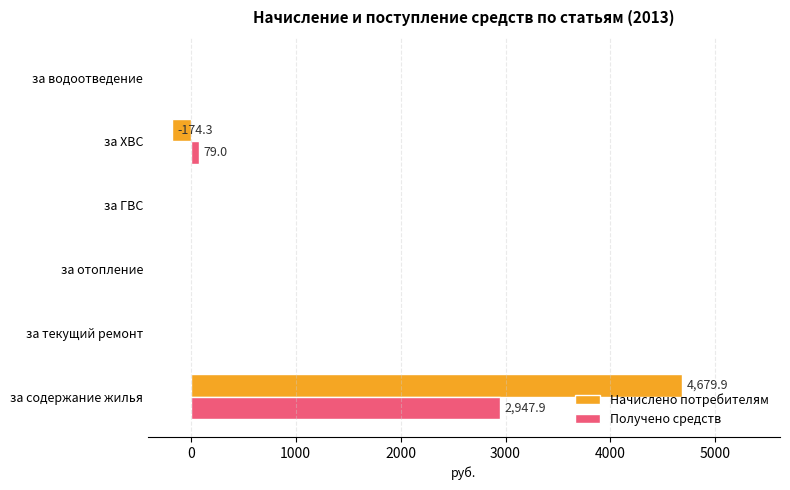

Which category has the highest value in the Начислено потребителям series?

за содержание жилья